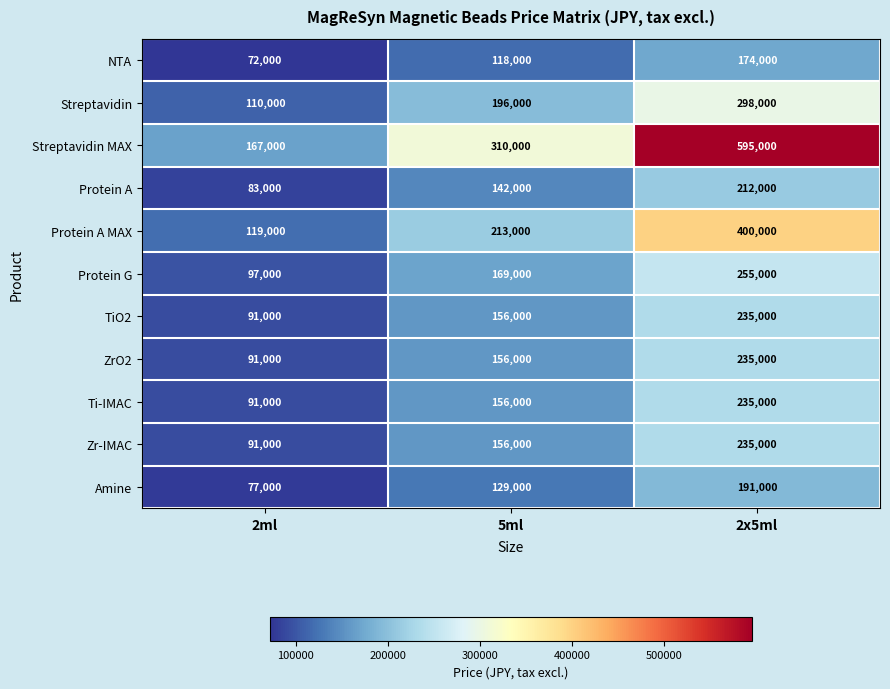

Is it true that Protein A MAX equals 67862 at 2ml?

False